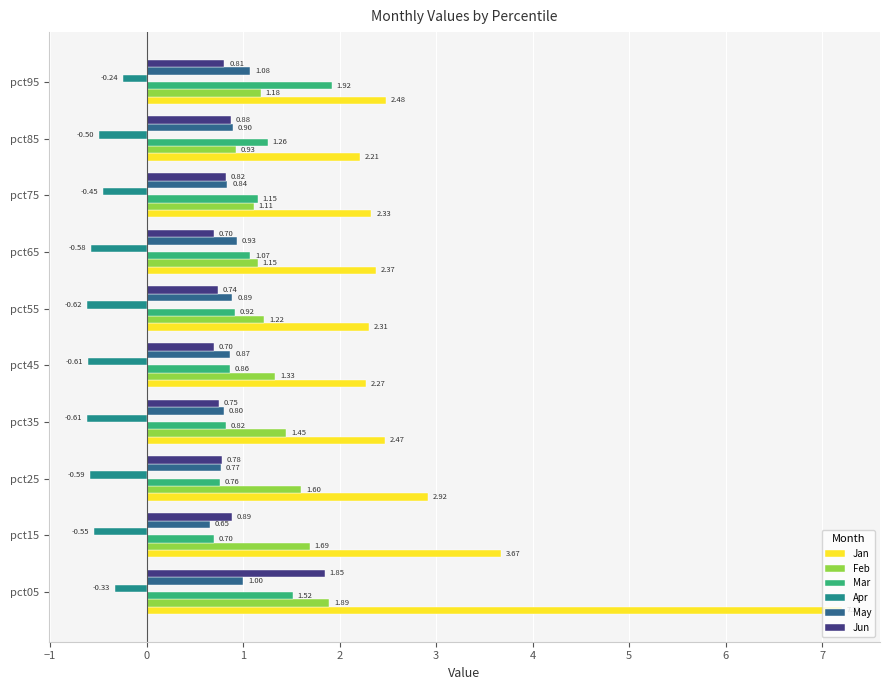

At which label does Apr reach its minimum?

pct55